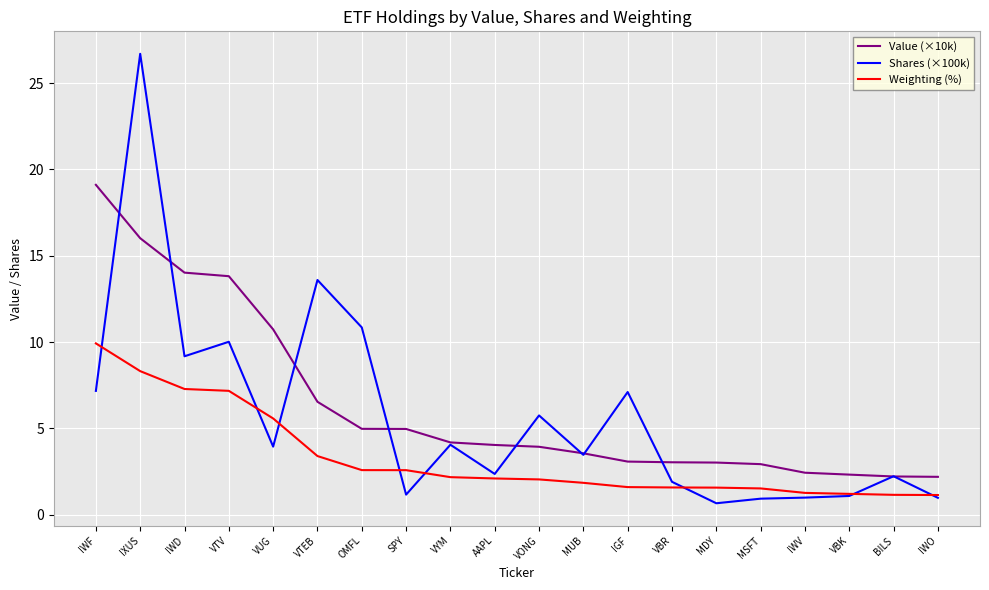

What is the difference between the highest and lowest values at IWD?

6.7